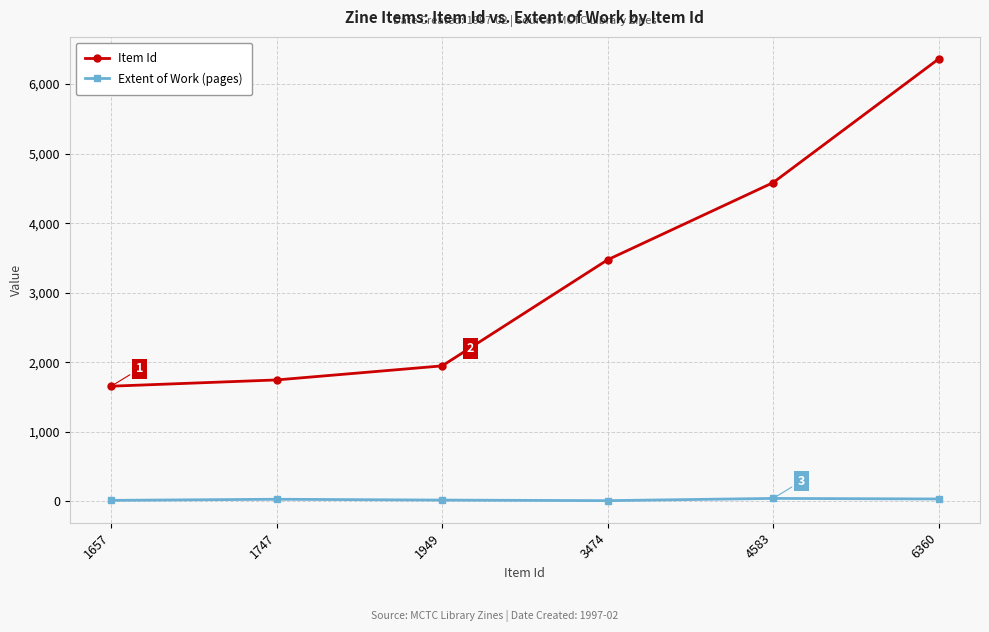

List the series in order of their peak value, lowest first.

Extent of Work (pages), Item Id